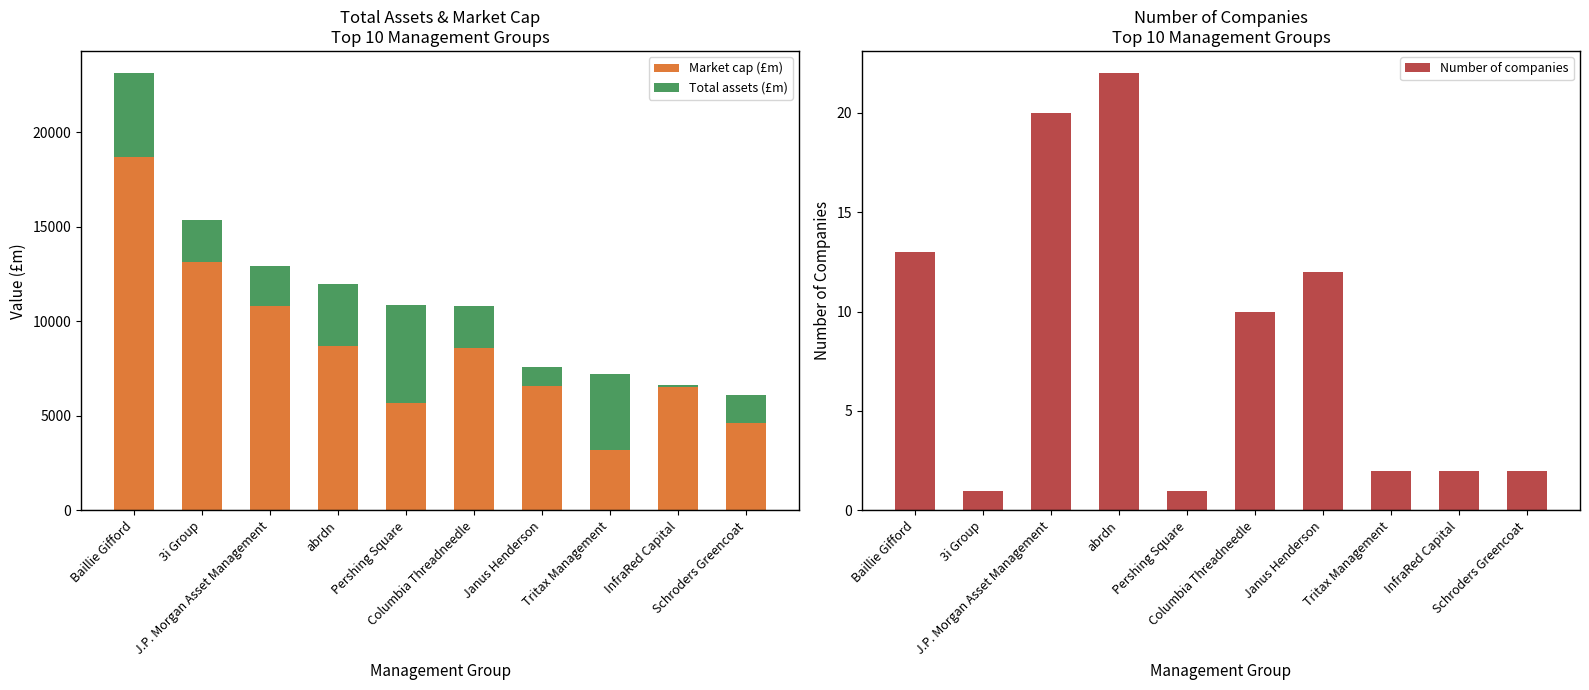

At which category does the chart reach its minimum across all series?

3i Group